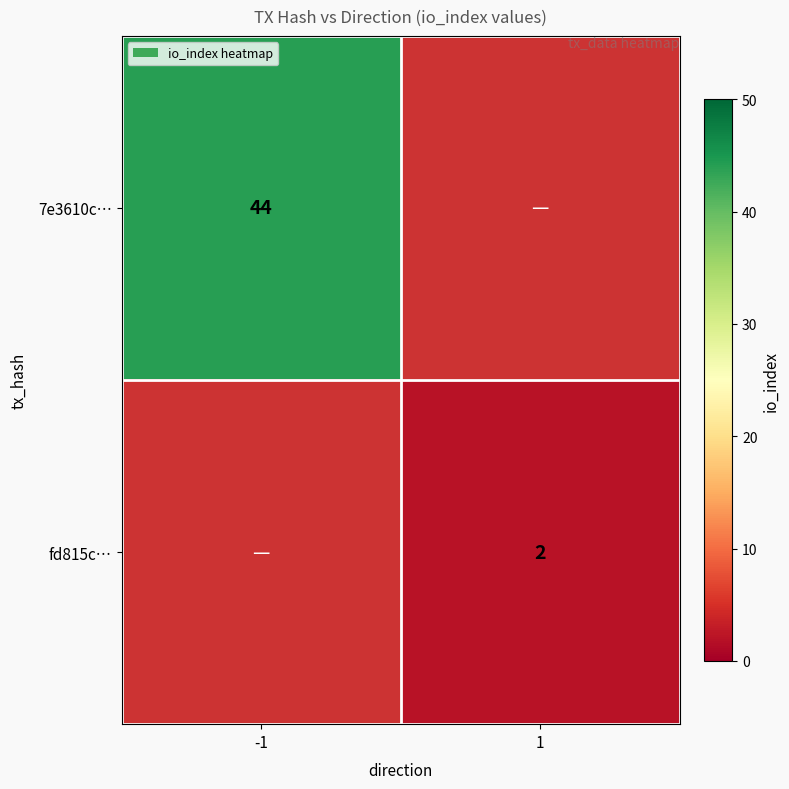

The value of fd815c… at 1 is 3. True or false?

False